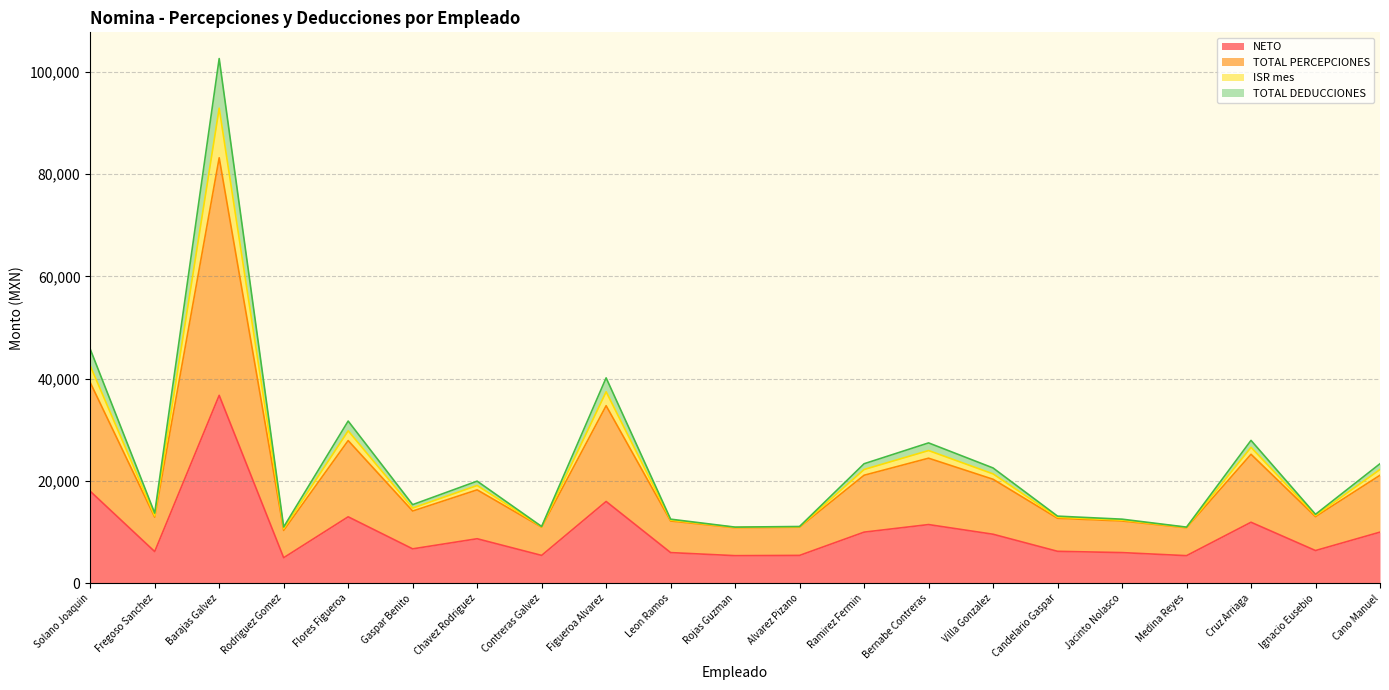

What is the greatest value displayed?

102609.5